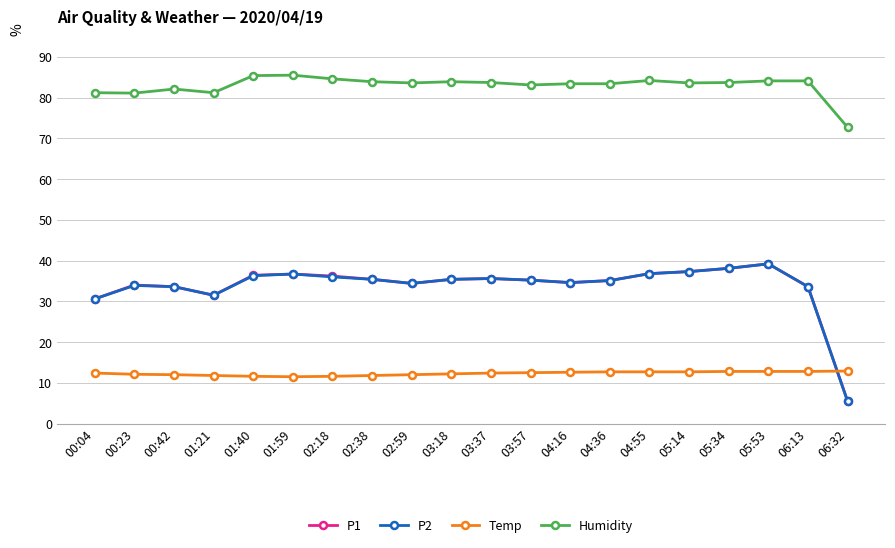

True or false: P1 and Humidity intersect in this chart.

False